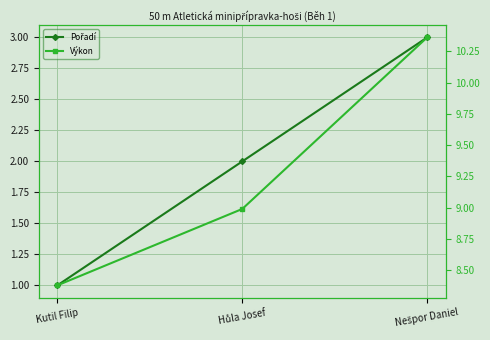

What is the difference between the Výkon values at Hůla Josef and Nešpor Daniel?

1.4